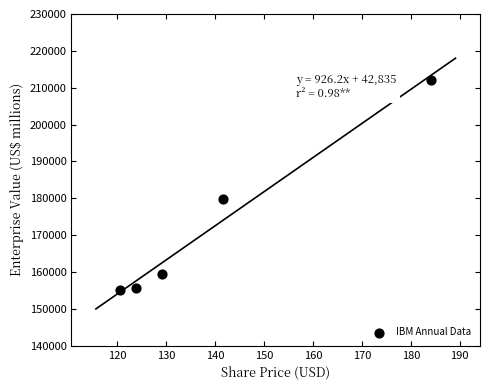

What is the average Y value?

172462